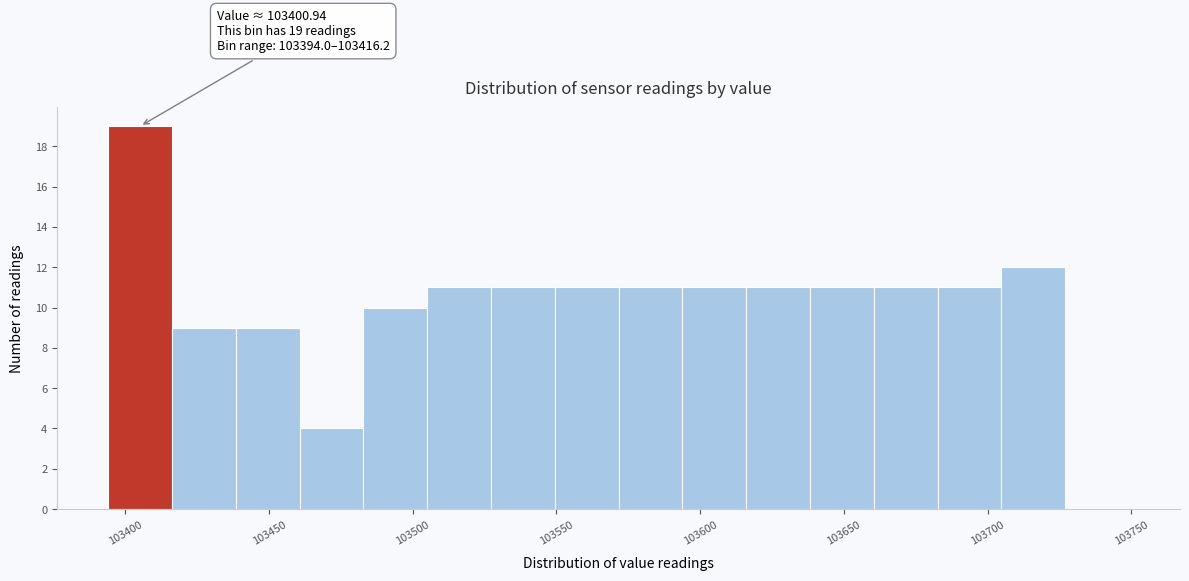

Which range on the x-axis has the tallest bar?

103395 to 103415